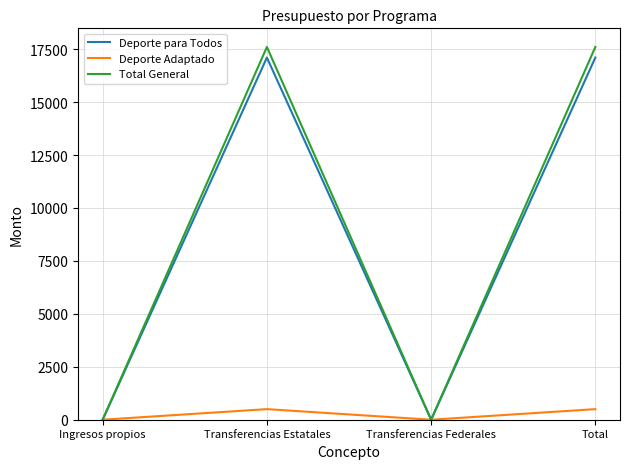

What is the difference between the highest and lowest values at Transferencias Estatales?

17104